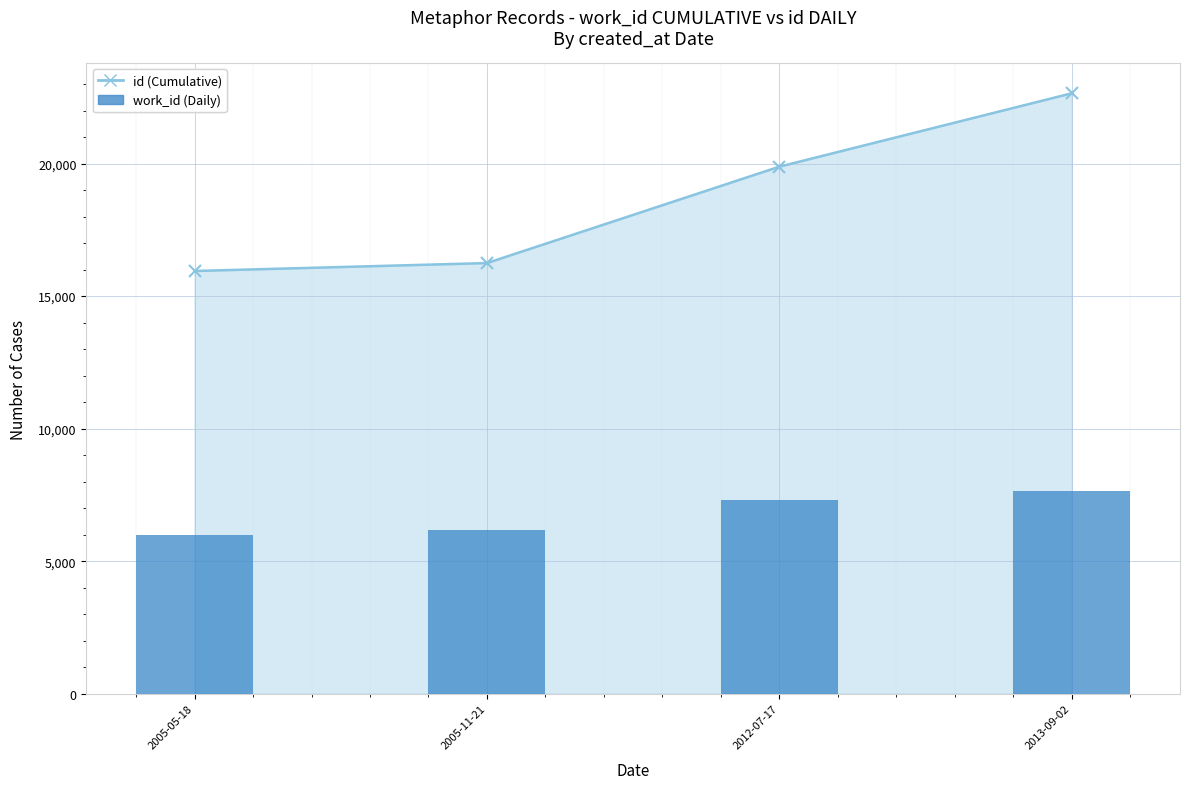

Where is the data nearest to the value 6834?

2012-07-17